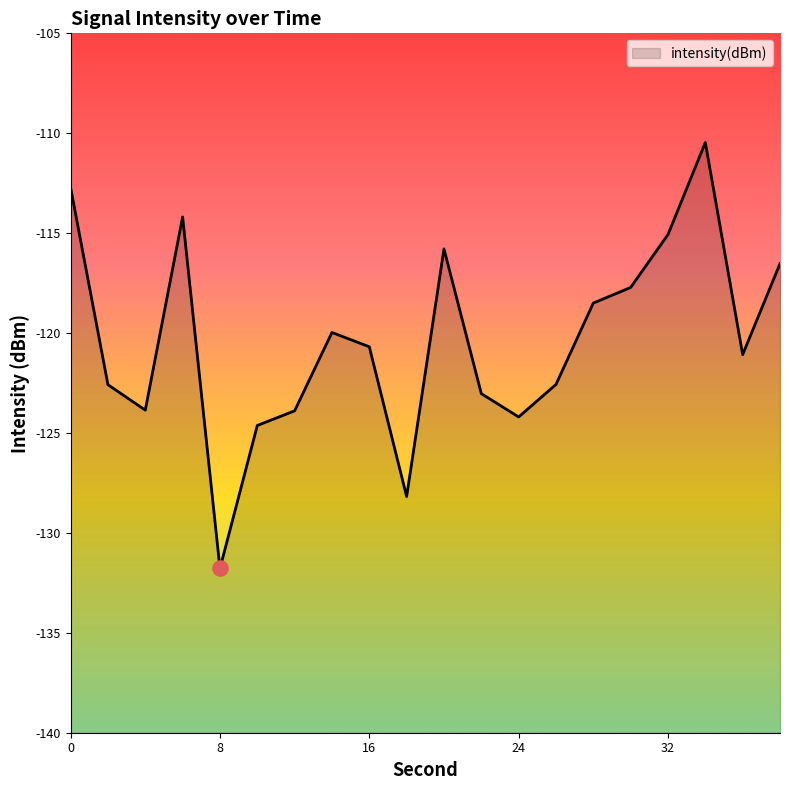

What is the change in value from 30 to 34?

+7.3